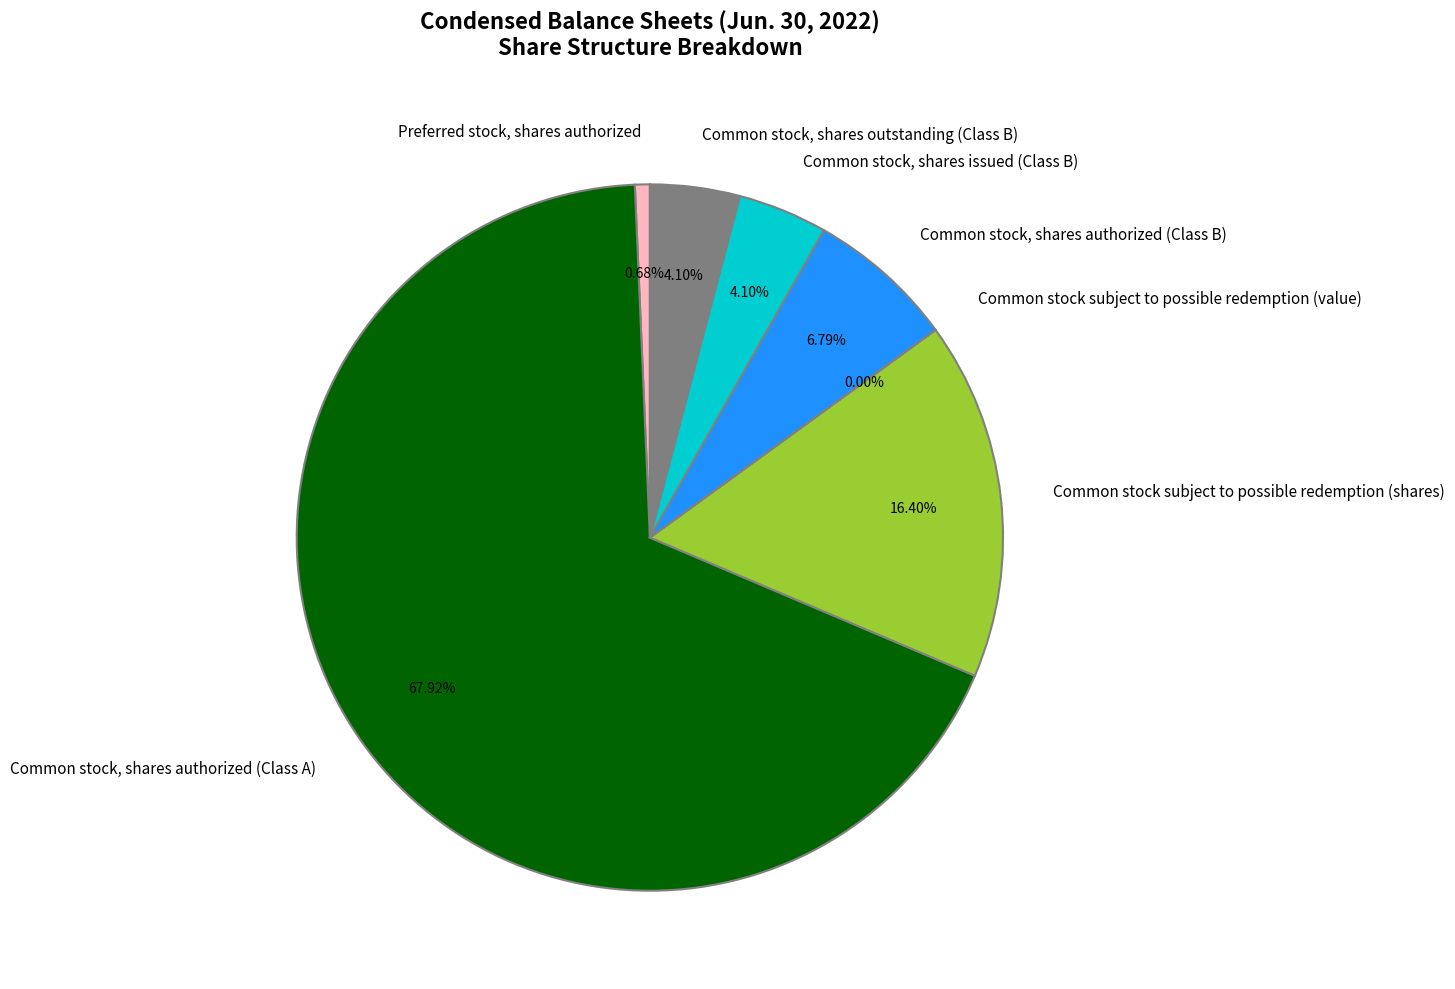

What percentage is the Preferred stock, shares authorized slice, to the nearest percent?

1%